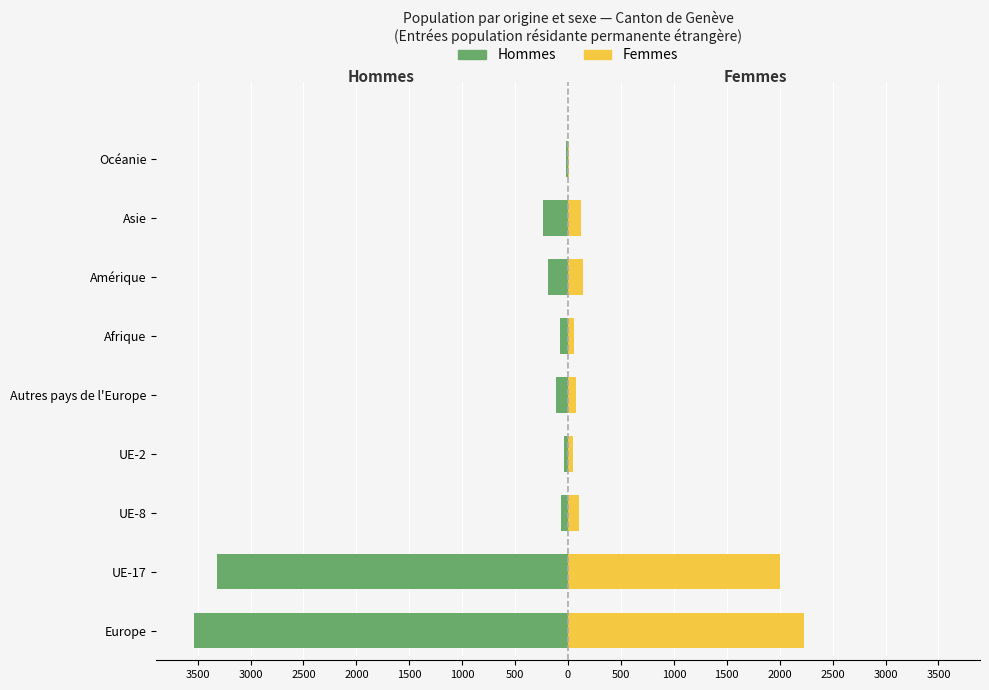

Between Europe and Asie, which series saw the biggest shift?

Hommes